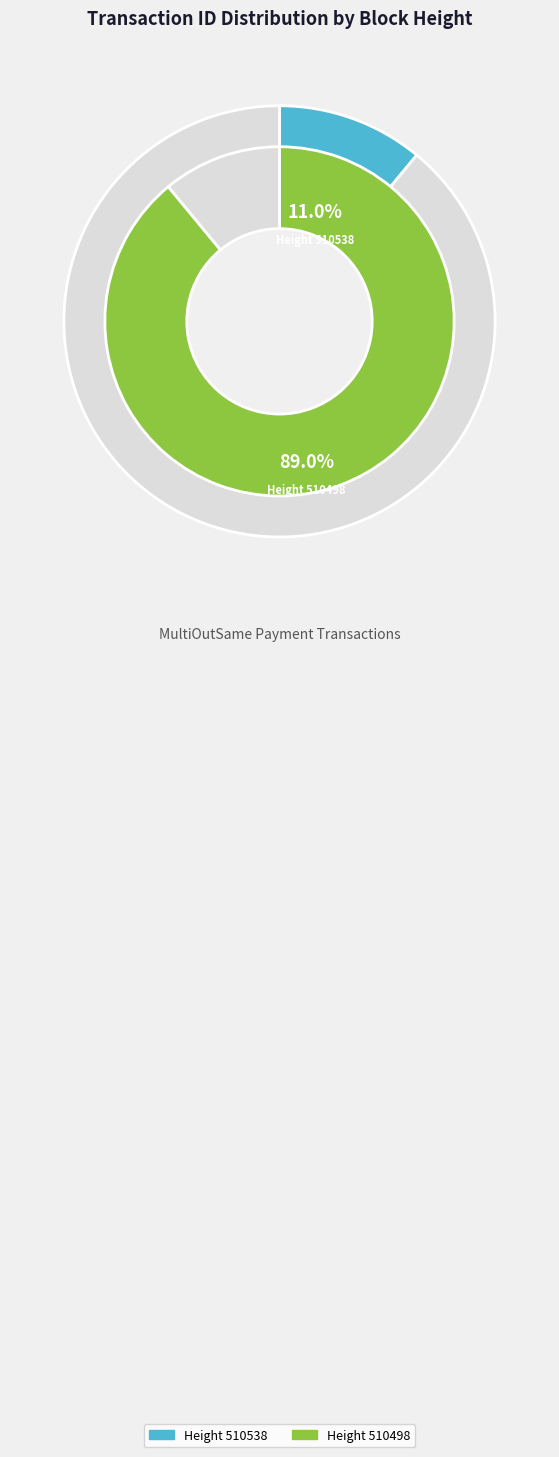

To the nearest percent, what is the difference between the 510538 and 510498 slice percentages?

78%